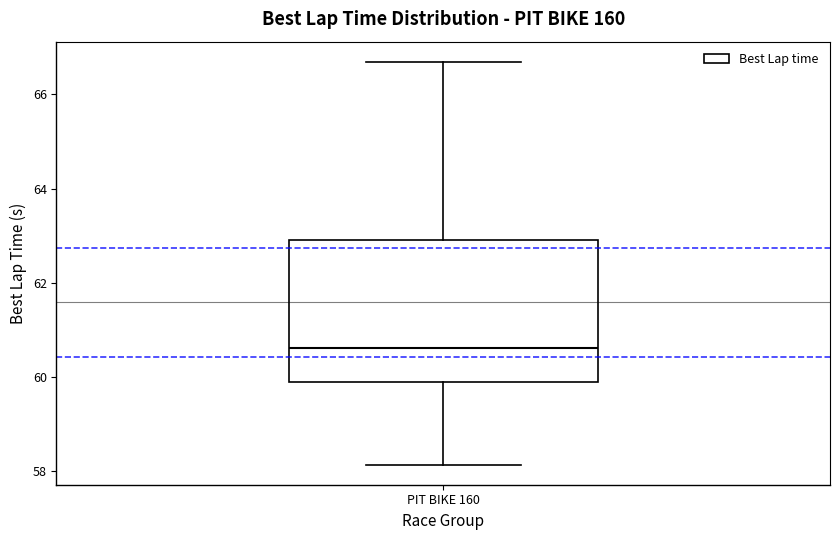

Transcribe this box plot: give where the median line is, the range the box spans, and where the two whiskers end, as read against the y-axis. The values are not printed on the chart, so give them approximately, as read against the axis.

median 60.6, box 60.0 to 63.0, whiskers 58.2 to 66.6